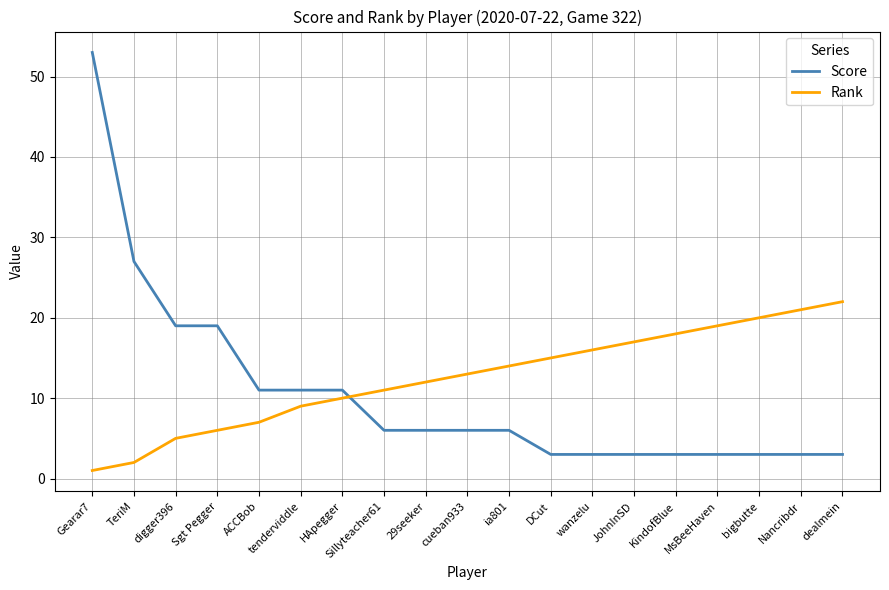

Which series has the largest range (max minus min)?

Score